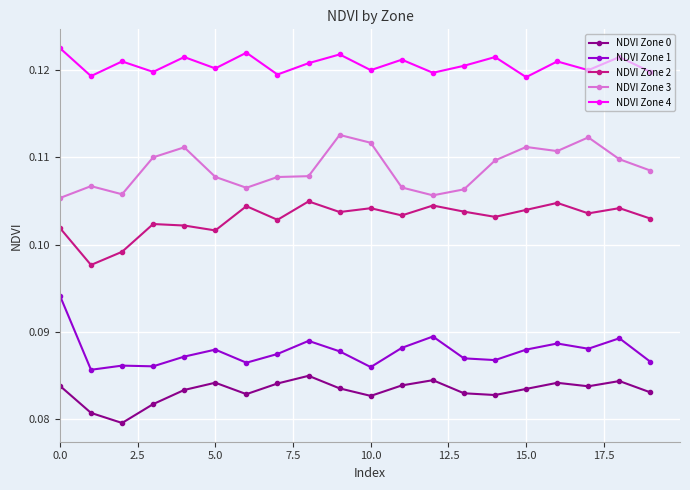

How many NDVI Zone 0 values are between 0 and 1?

20